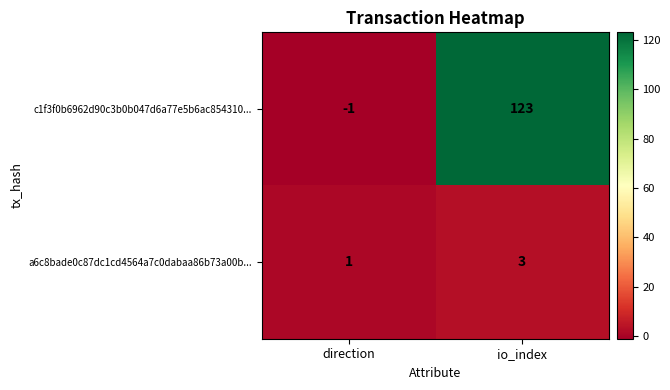

Which series has the largest total across all categories?

c1f3f0b6962d90c3b0b047d6a77e5b6ac854310...